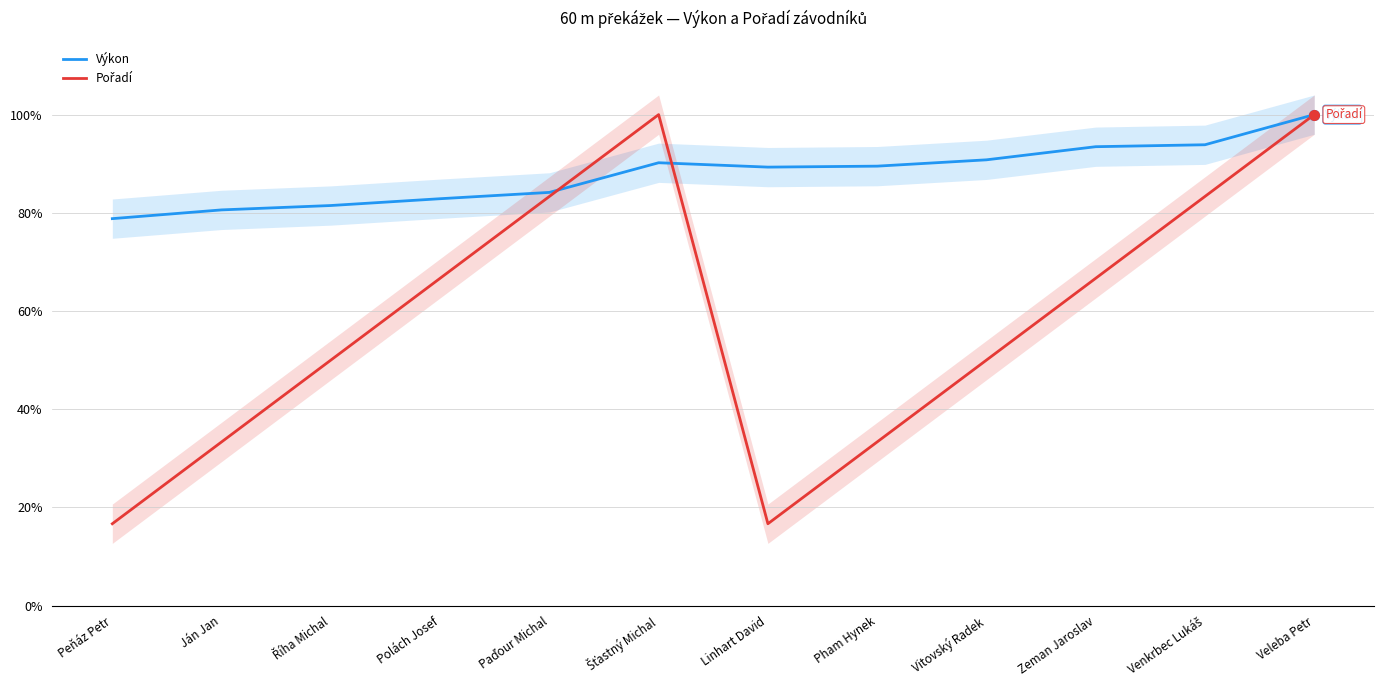

Reading left to right, list all the values displayed in this chart.

Výkon: 0.8	0.8	0.8	0.8	0.8	0.9	0.9	0.9	0.9	0.9	0.9	1.0
Pořadí: 0.2	0.3	0.5	0.7	0.8	1.0	0.2	0.3	0.5	0.7	0.8	1.0